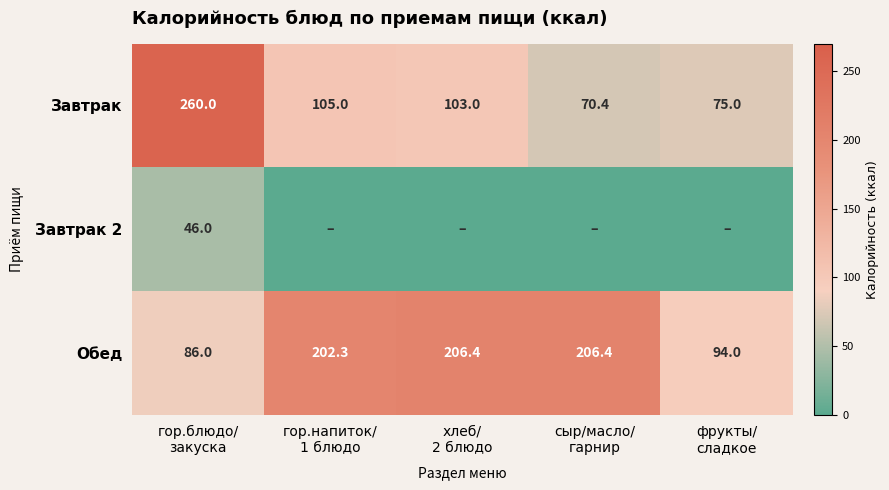

What is the difference between the maximum and minimum values in the Обед series?

120.4